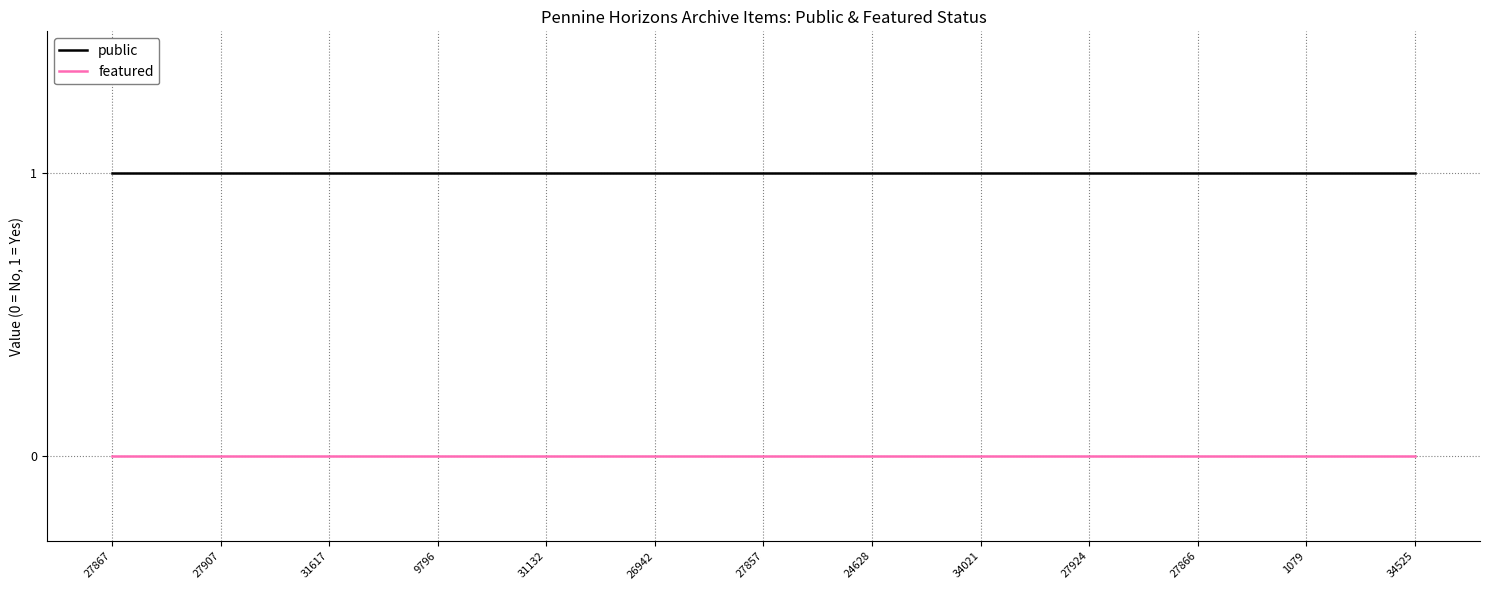

True or false: featured and public cross at least once.

False